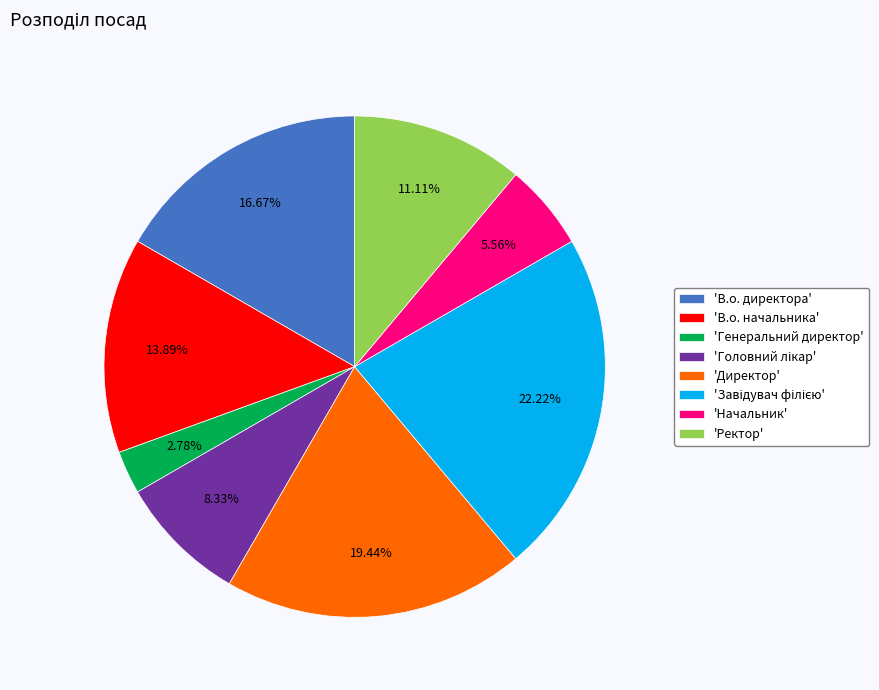

How many slices are in this pie chart?

8